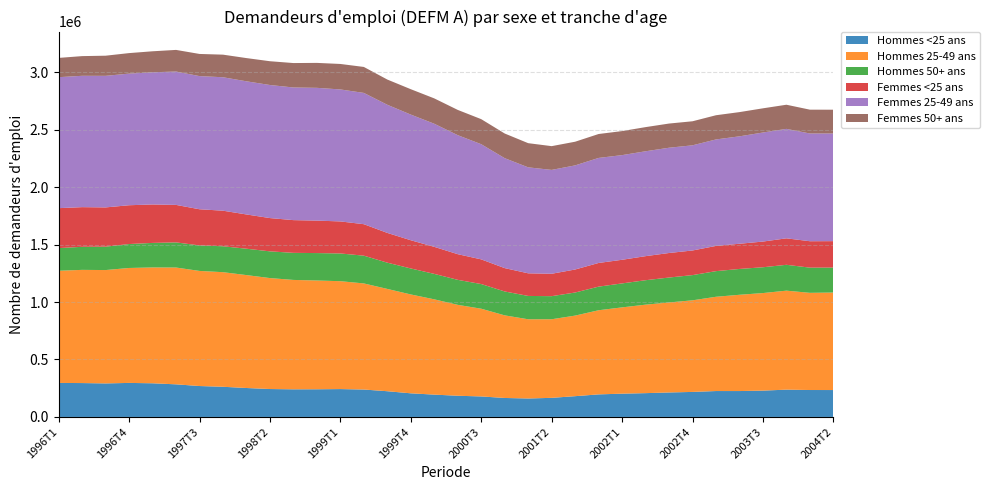

Reading left to right, transcribe all the data shown in this chart.

Hommes <25 ans: 296100	294900	291800	296200	293000	283800	269100	262600	251900	243000	240500	240900	242600	238600	223900	205700	194300	184500	178500	165200	160700	166300	180800	196400	202600	207200	213100	217800	225500	225400	229200	237600	234400	234200
Hommes 25-49 ans: 975900	984800	986300	1000000	1007800	1016200	1001400	997000	982400	965300	951700	946300	938600	923100	890100	860100	829100	790900	763300	718700	689200	683800	701000	732000	750800	769800	783200	797000	820100	837600	848700	861300	845500	848300
Hommes 50+ ans: 197100	200500	203500	208200	213400	218700	221900	225400	229400	232500	235500	238600	241200	241500	228300	226100	221300	217500	214500	207900	203000	200800	200900	205400	208500	212700	216700	219300	223000	224700	224600	224800	219200	217100
Femmes <25 ans: 347500	345200	341500	337600	334500	326200	314600	309500	298100	289500	284800	282500	278800	273900	258900	245500	235200	223300	214700	203200	196800	194900	200200	206000	205600	209300	213500	214300	219500	219200	223500	230400	229800	230000
Femmes 25-49 ans: 1139500	1142700	1144700	1145200	1150100	1160300	1158500	1161000	1158400	1157700	1154000	1155100	1148200	1142100	1114900	1093200	1071000	1035400	1001900	956500	922000	903600	905800	913800	910500	912500	915800	914900	926300	934600	948700	952300	937200	936700
Femmes 50+ ans: 167700	171300	175200	178400	182600	188200	192700	196600	202000	206900	212500	217000	221700	225900	219400	220900	220600	219700	218000	214500	210300	206700	205900	208100	209200	210100	210400	209200	210600	210700	210500	210000	207400	206800